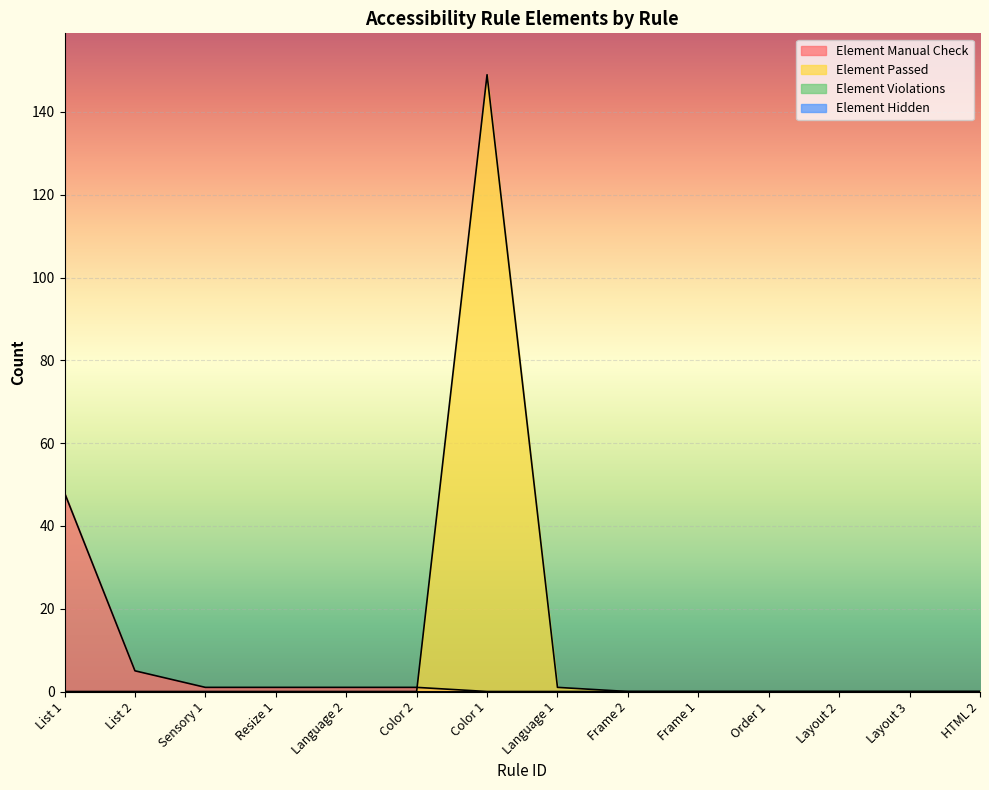

What is the value of the Element Manual Check point at the 2nd from the left?

5